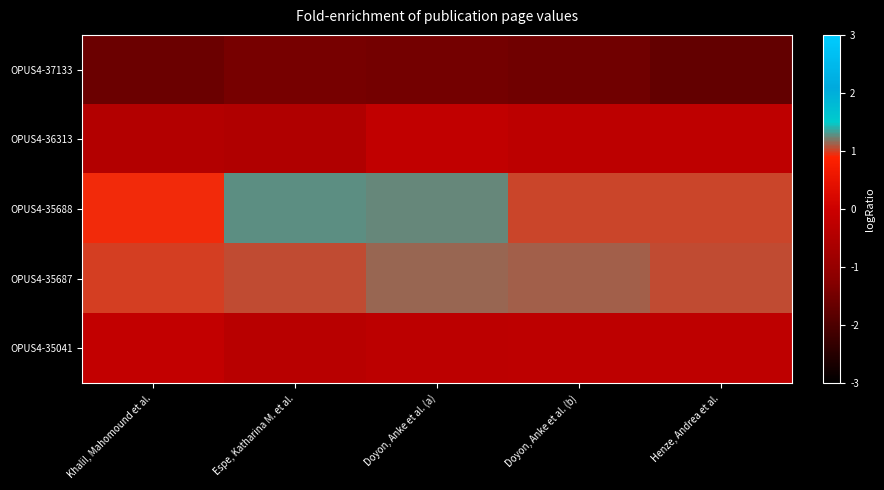

Rank the series at Doyon, Anke et al. (b) from highest to lowest value.

OPUS4-35687, OPUS4-35688, OPUS4-35041, OPUS4-36313, OPUS4-37133